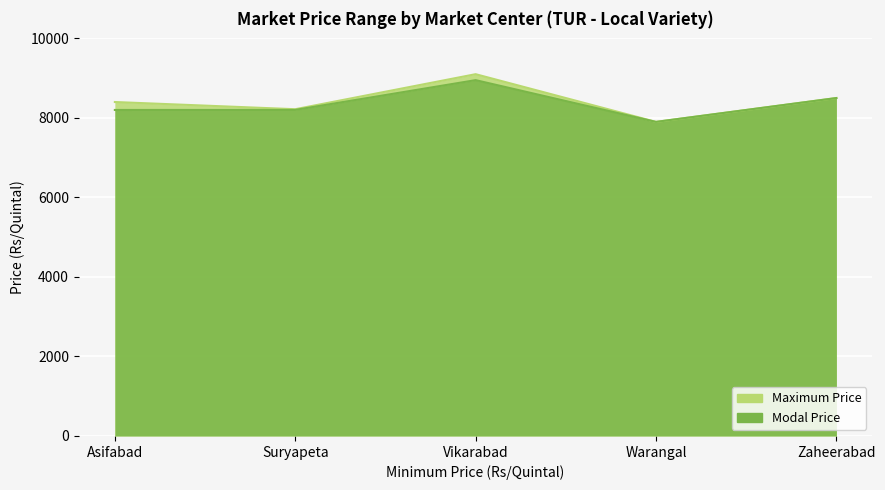

Reading left to right, transcribe all the data shown in this chart.

Maximum Price: 8400	8219	9100	7900	8500
Modal Price: 8200	8201	8950	7900	8500